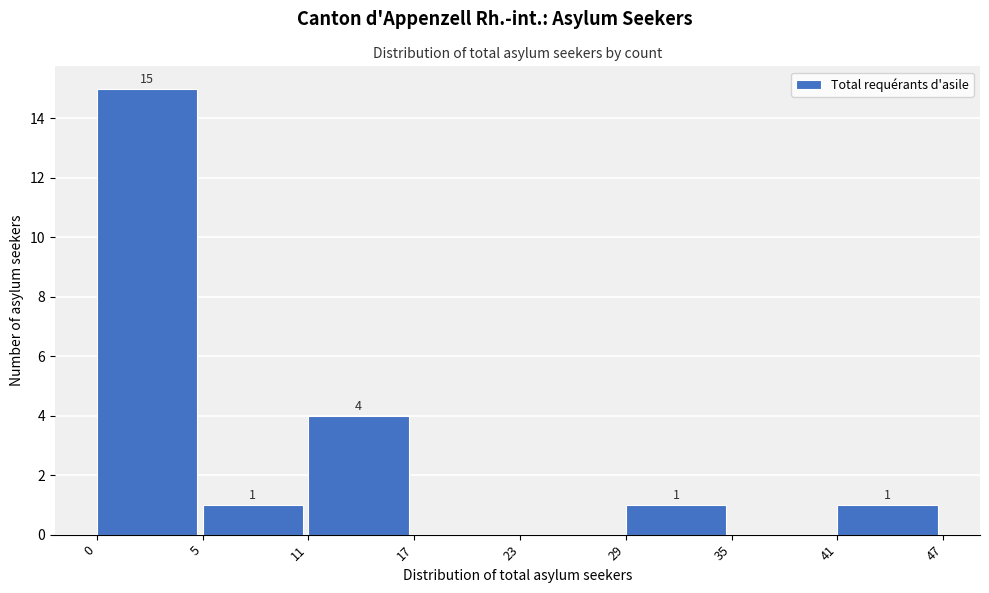

Reading left to right, list all the values displayed in this chart.

0=15	5=1	11=4	17=0	23=0	29=1	35=0	41=1